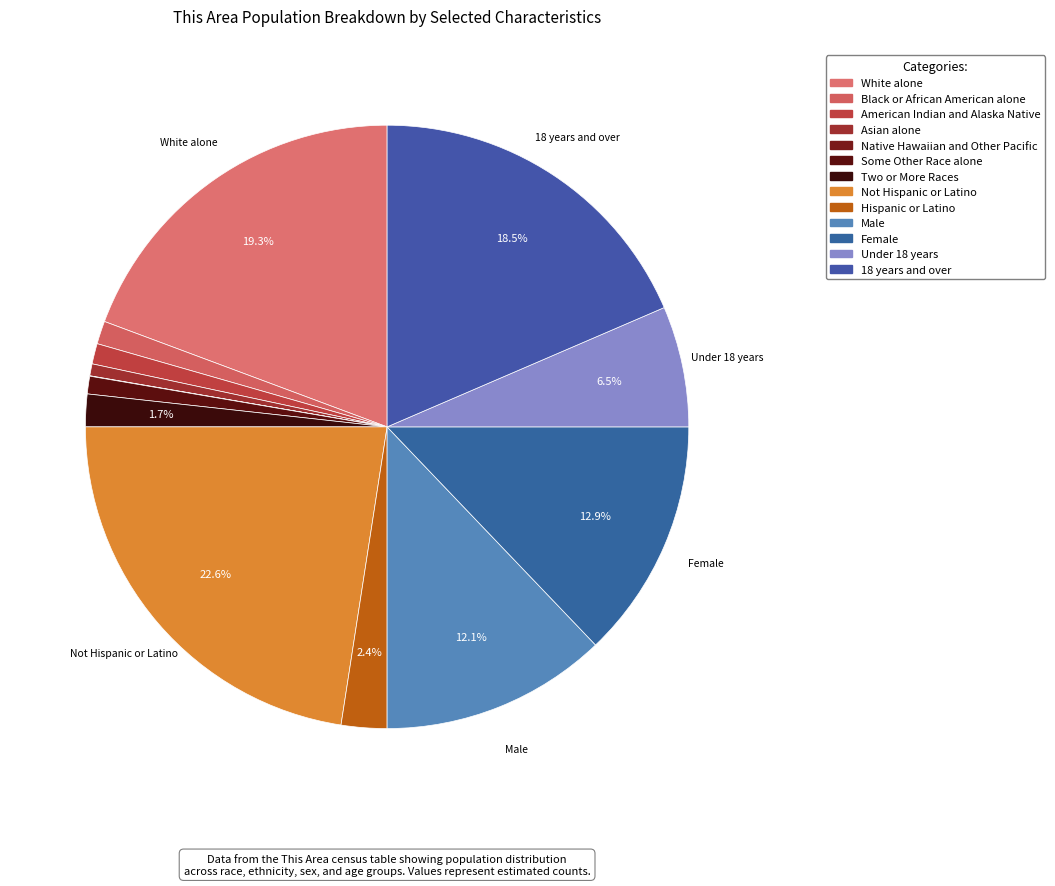

To the nearest percent, what is the difference between the 18 years and over and Hispanic or Latino slice percentages?

16%